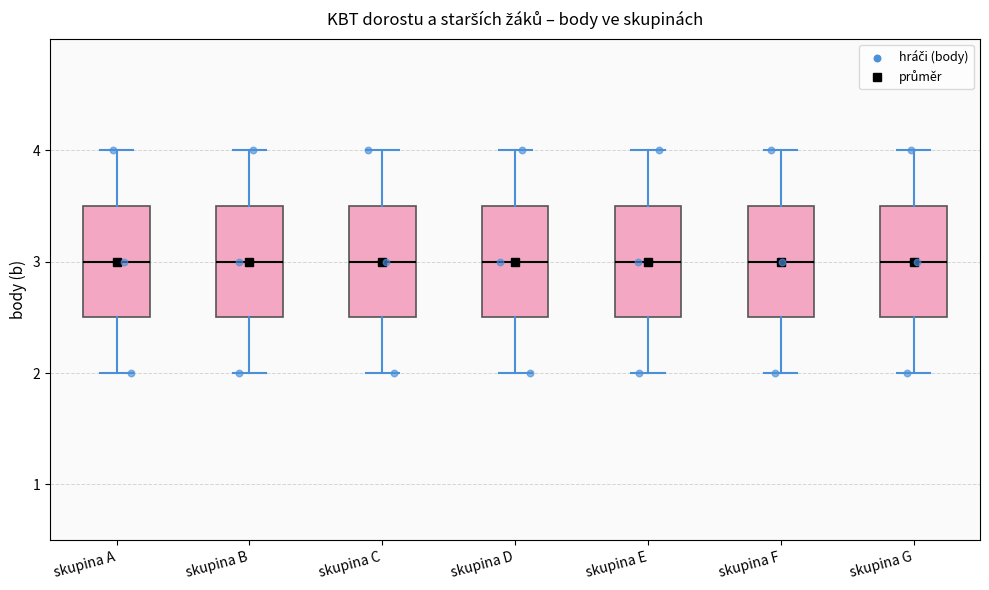

Reading left to right, read every box against the y-axis: the position of its median line, the range the box covers, and the ends of its whiskers. The values are not printed on the chart, so give them approximately, as read against the axis.

skupina A: median 3.0, box 2.5 to 3.5, whiskers 2.0 to 4.0
skupina B: median 3.0, box 2.5 to 3.5, whiskers 2.0 to 4.0
skupina C: median 3.0, box 2.5 to 3.5, whiskers 2.0 to 4.0
skupina D: median 3.0, box 2.5 to 3.5, whiskers 2.0 to 4.0
skupina E: median 3.0, box 2.5 to 3.5, whiskers 2.0 to 4.0
skupina F: median 3.0, box 2.5 to 3.5, whiskers 2.0 to 4.0
skupina G: median 3.0, box 2.5 to 3.5, whiskers 2.0 to 4.0